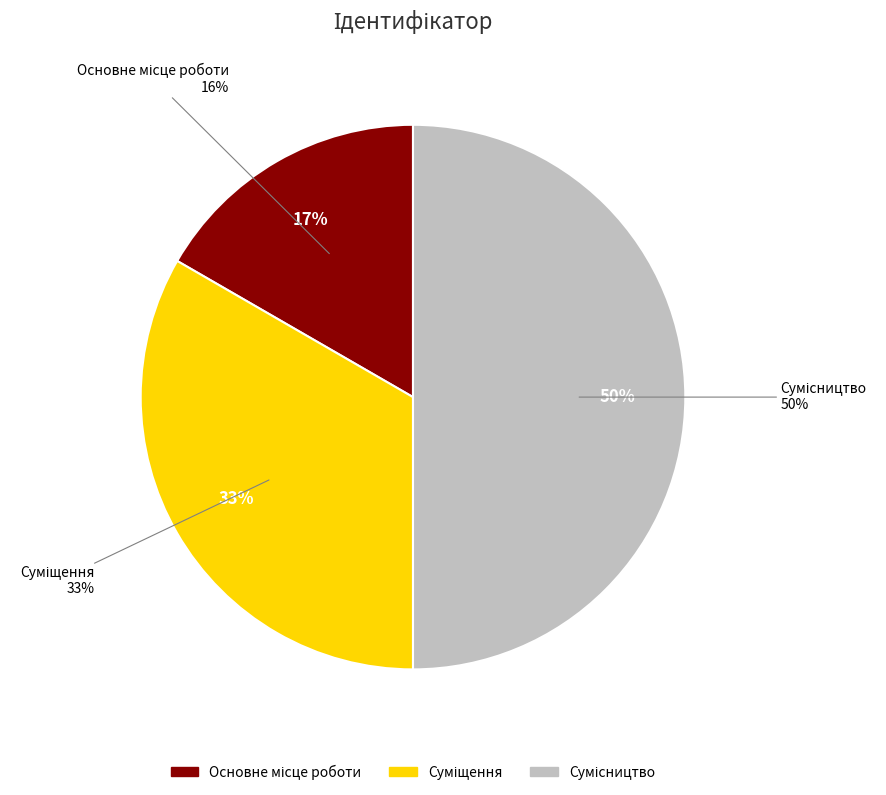

Rank the categories by value from lowest to highest.

Основне місце роботи, Суміщення, Сумісництво